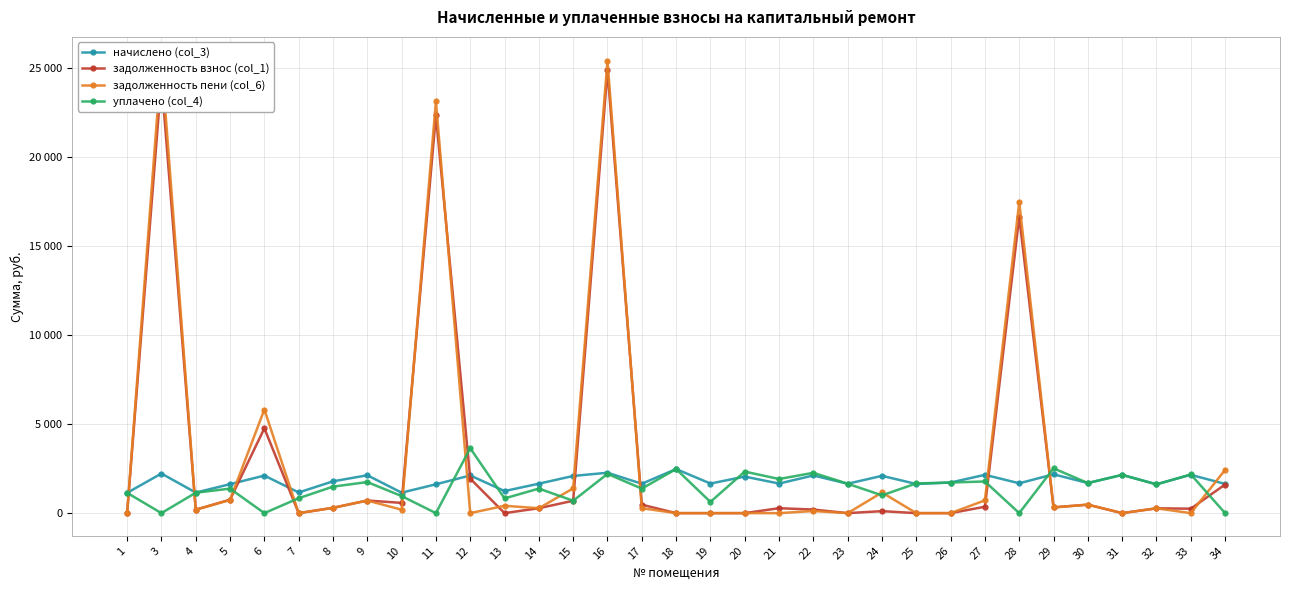

After their last crossing, which series has the higher values: задолженность взнос (col_1) or уплачено (col_4)?

задолженность взнос (col_1)